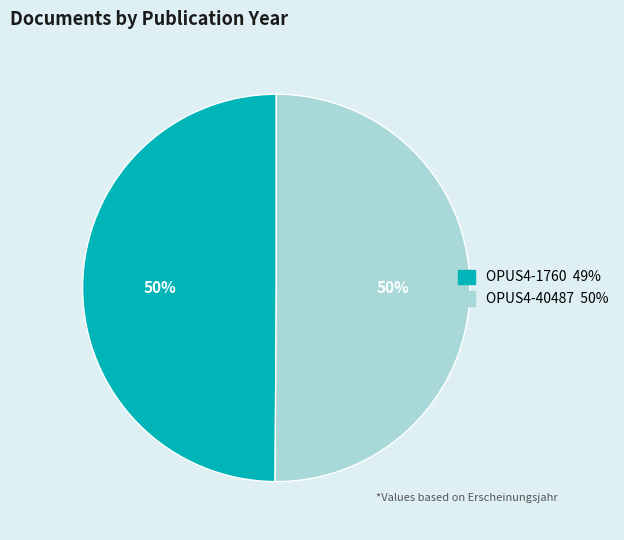

What is the ratio of the value at OPUS4-40487 to the value at OPUS4-1760?

1.0